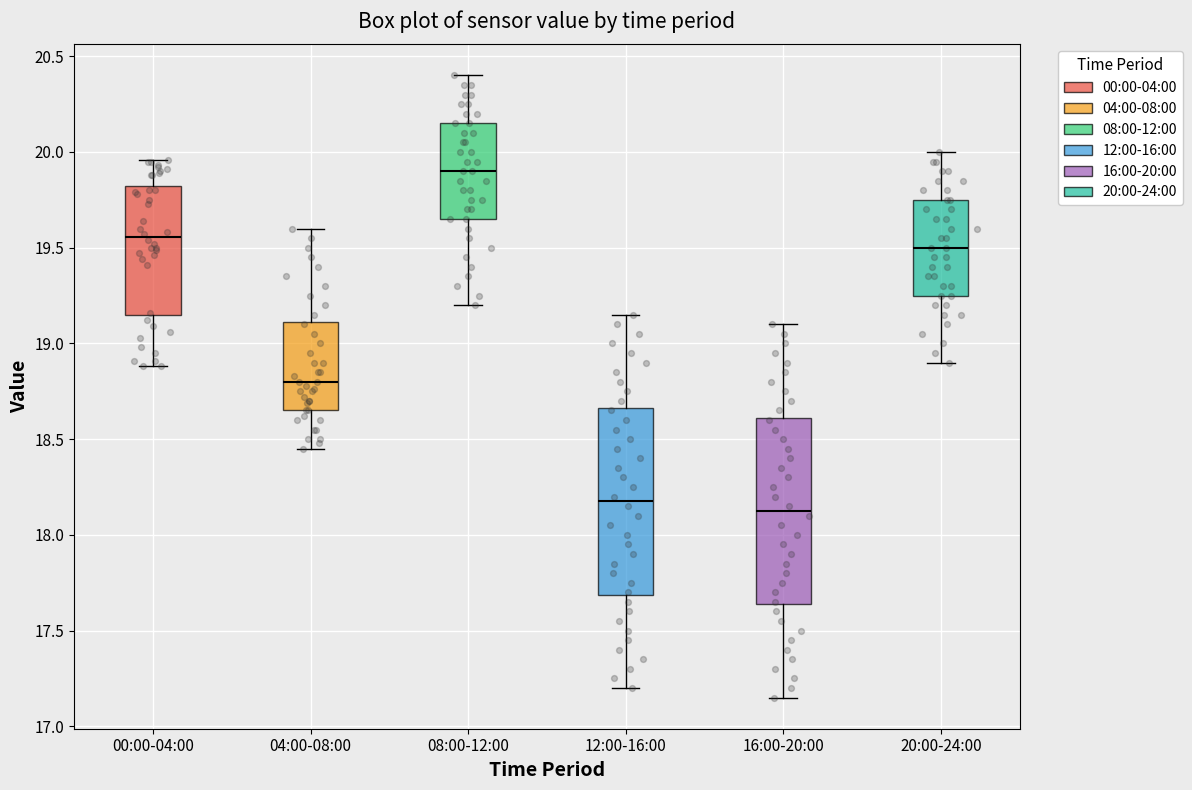

Where does the lower whisker of the box for 04:00-08:00 end on the y-axis? The values are not printed on the chart, so give them approximately, as read against the axis.

18.45